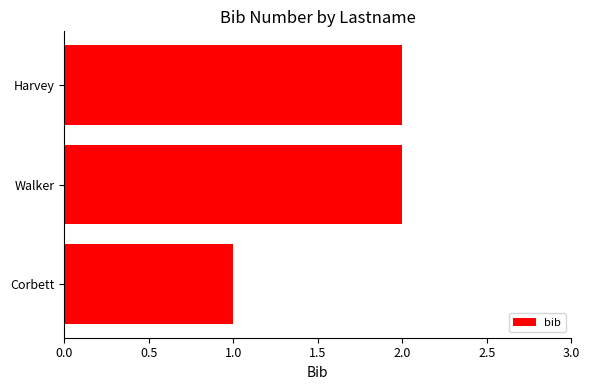

The value at Corbett is 1. True or false?

True